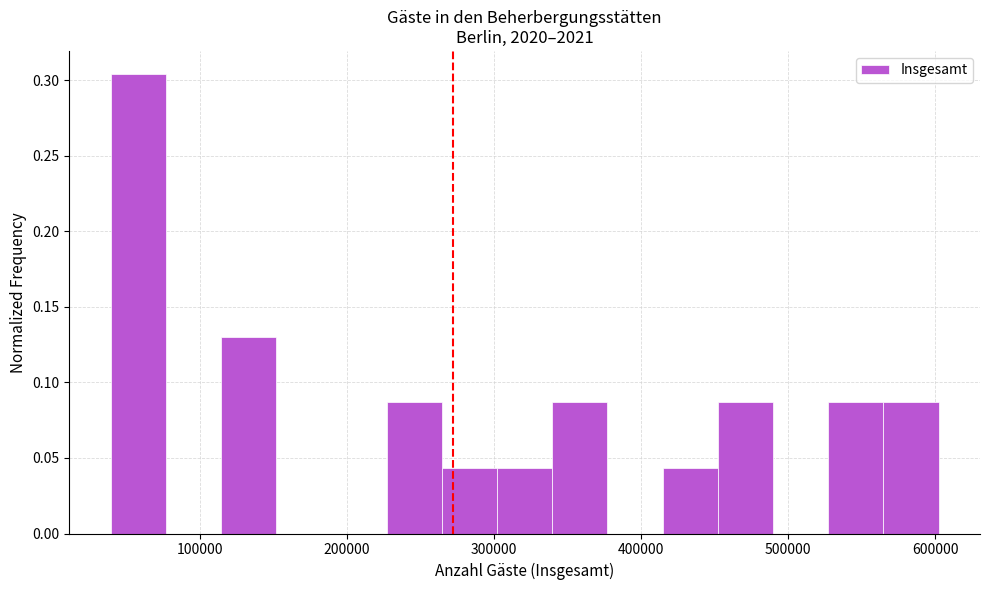

Around what value on the x-axis is the tallest bar? Give the approximate position of its centre, as read against the axis.

60000